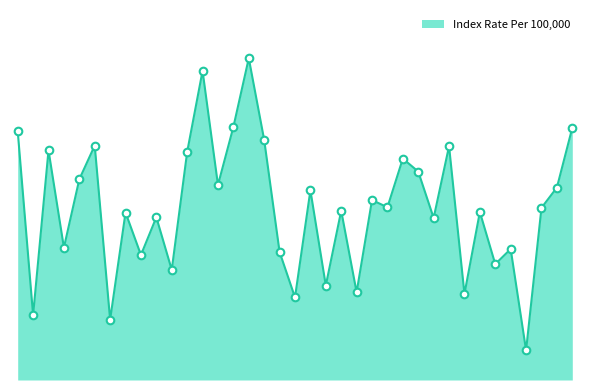

How many lines are shown in the chart?

1